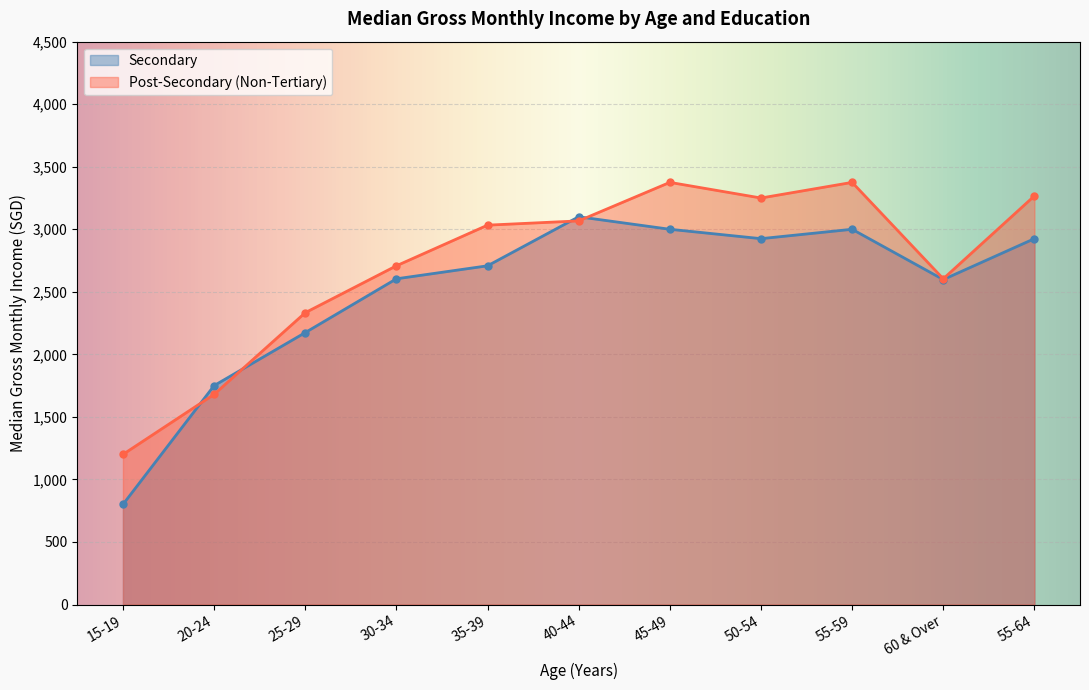

List the series in order of their overall mean, highest first.

Post-Secondary (Non-Tertiary), Secondary